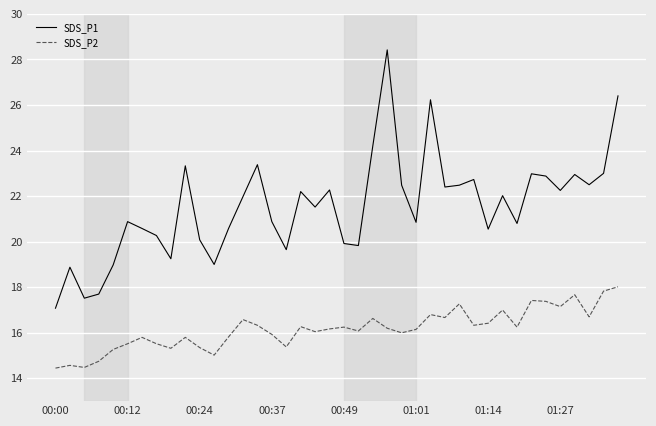

Which series has the largest range (max minus min)?

SDS_P1